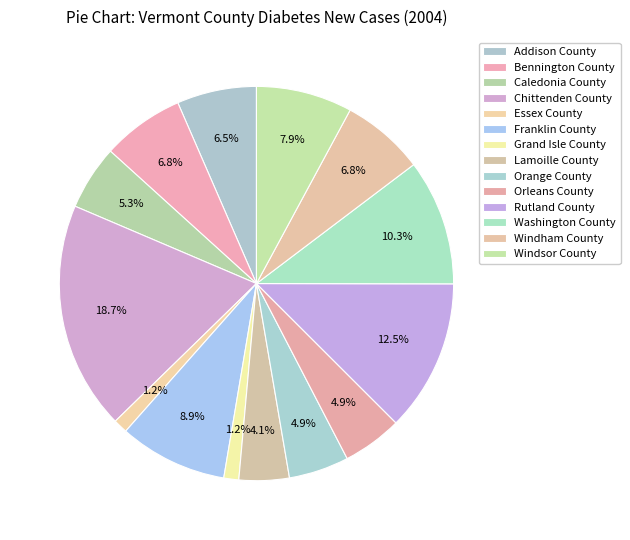

Count the number of slices in the pie.

14